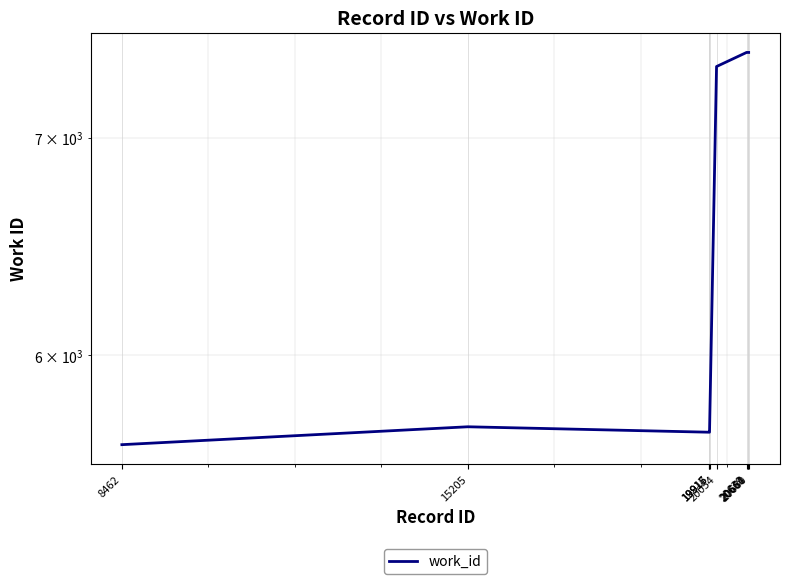

What is the value of the 10th point from the left?

7439